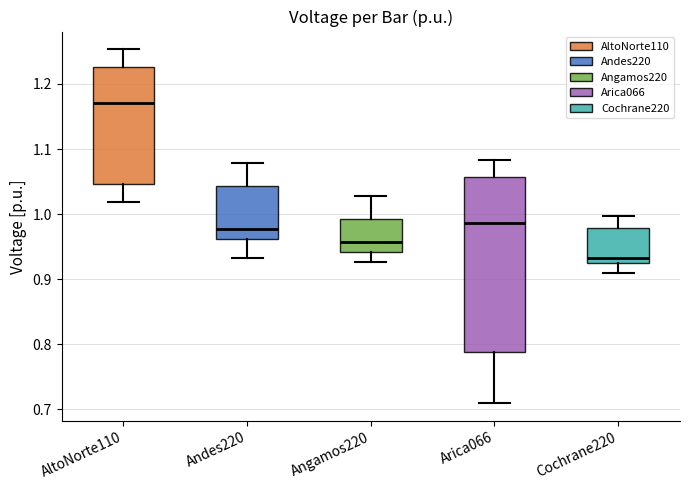

Reading left to right, transcribe this box plot: for each box, give where its median line is, the range the box spans, and where its two whiskers end, as read against the y-axis. The values are not printed on the chart, so give them approximately, as read against the axis.

AltoNorte110: median 1.17, box 1.05 to 1.23, whiskers 1.02 to 1.25
Andes220: median 0.98, box 0.96 to 1.04, whiskers 0.93 to 1.08
Angamos220: median 0.96, box 0.94 to 0.99, whiskers 0.93 to 1.03
Arica066: median 0.99, box 0.79 to 1.06, whiskers 0.71 to 1.08
Cochrane220: median 0.93, box 0.92 to 0.98, whiskers 0.91 to 1.00